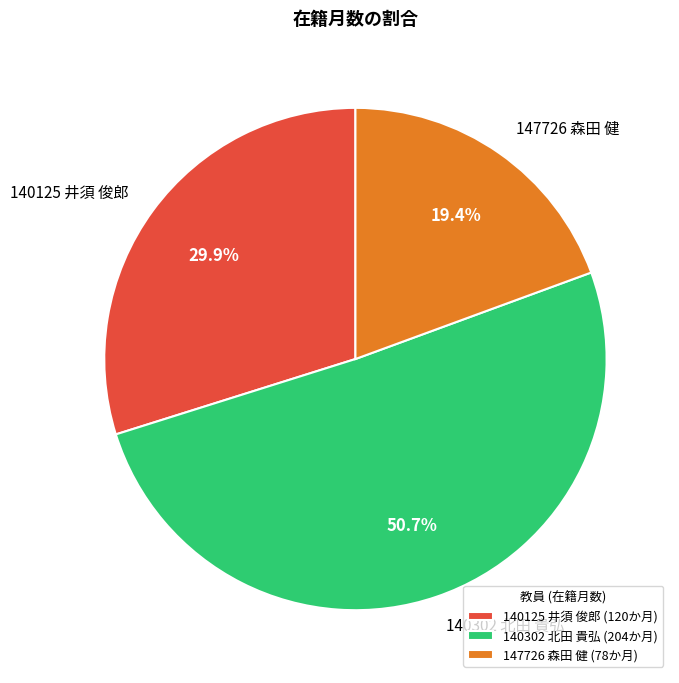

Is it true that 140125 井須 俊郎 is 20% of the pie?

False